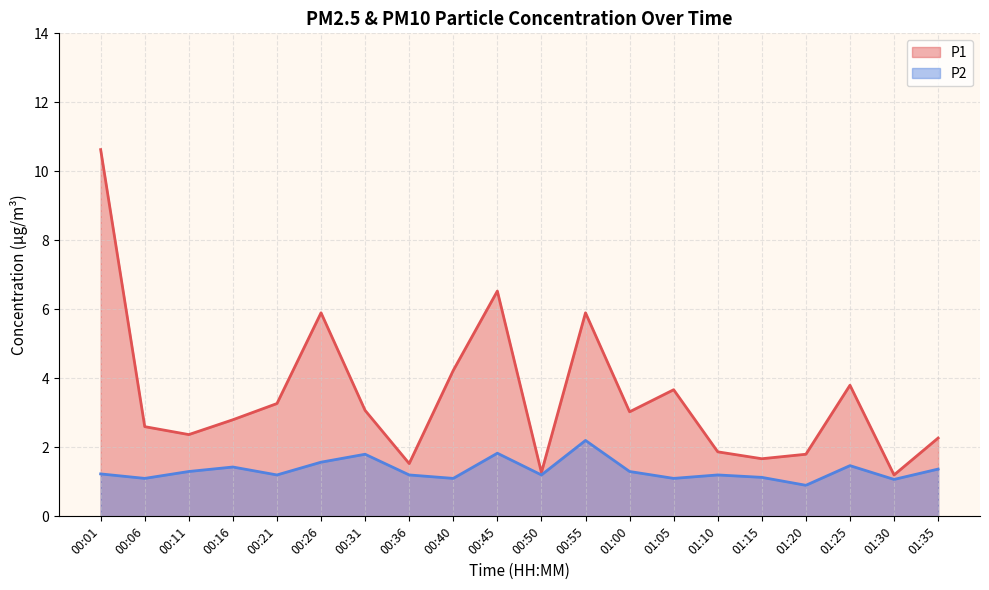

The value of P1 at 01:05 is 3.7. True or false?

True